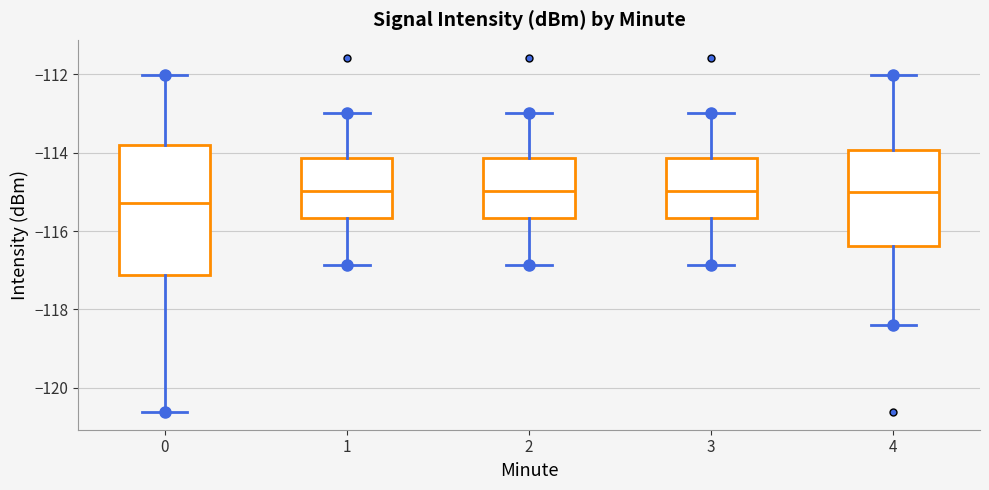

Reading left to right, transcribe this box plot: for each box, give where its median line is, the range the box spans, and where its two whiskers end, as read against the y-axis. The values are not printed on the chart, so give them approximately, as read against the axis.

0: median -115.2, box -117.2 to -113.8, whiskers -120.6 to -112.0
1: median -115.0, box -115.6 to -114.2, whiskers -116.8 to -113.0
2: median -115.0, box -115.6 to -114.2, whiskers -116.8 to -113.0
3: median -115.0, box -115.6 to -114.2, whiskers -116.8 to -113.0
4: median -115.0, box -116.4 to -114.0, whiskers -118.4 to -112.0